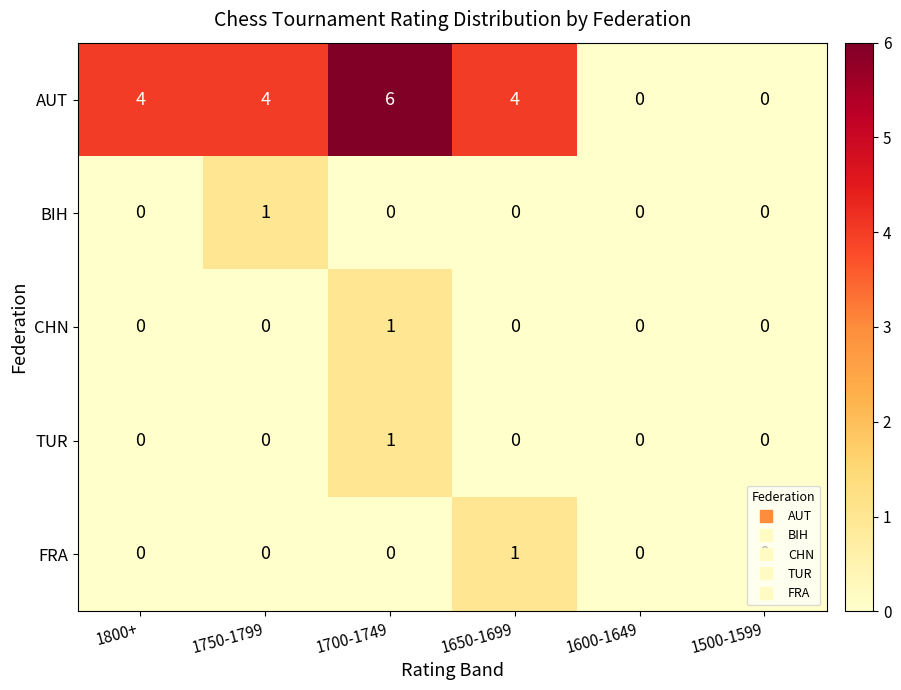

At which label does FRA reach its peak?

1650-1699